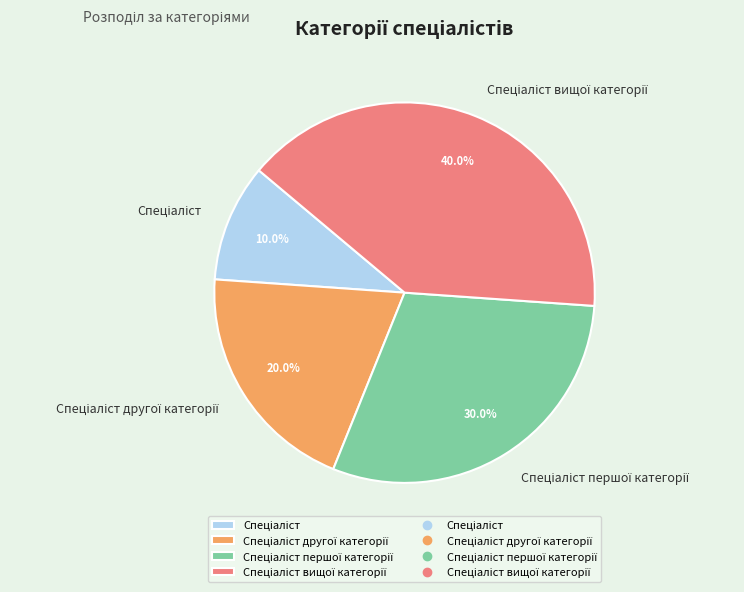

Does any single category account for the majority?

No